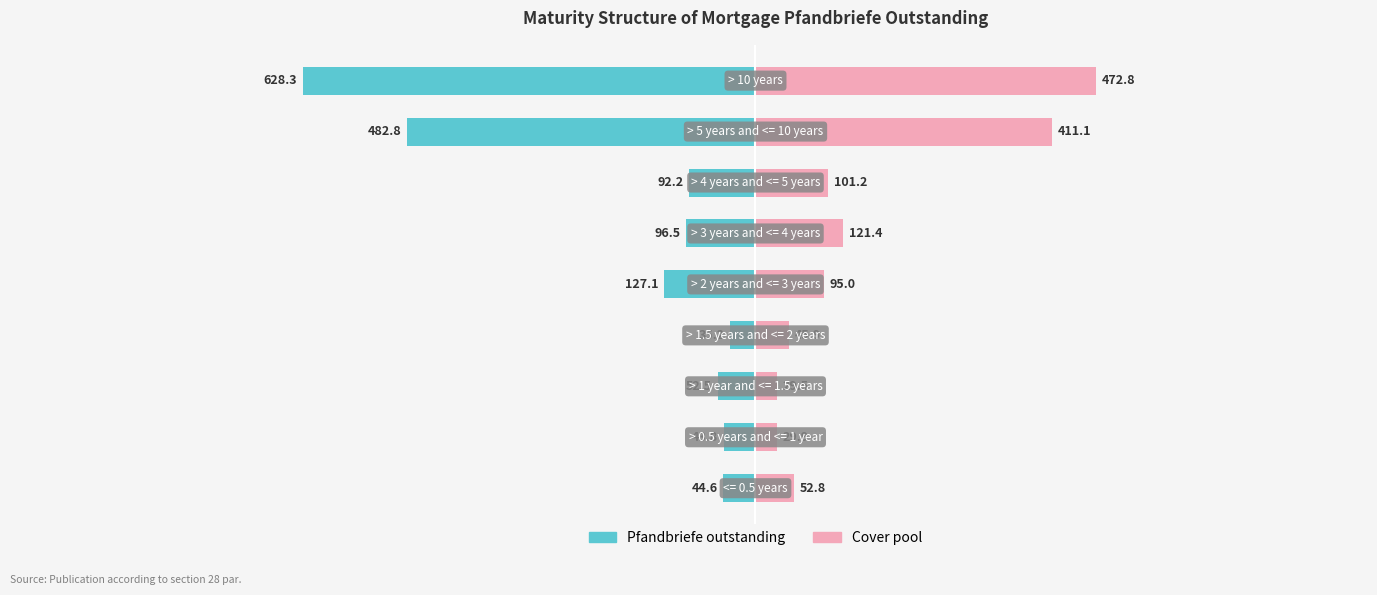

How many values in the Pfandbriefe outstanding series exceed -92?

4